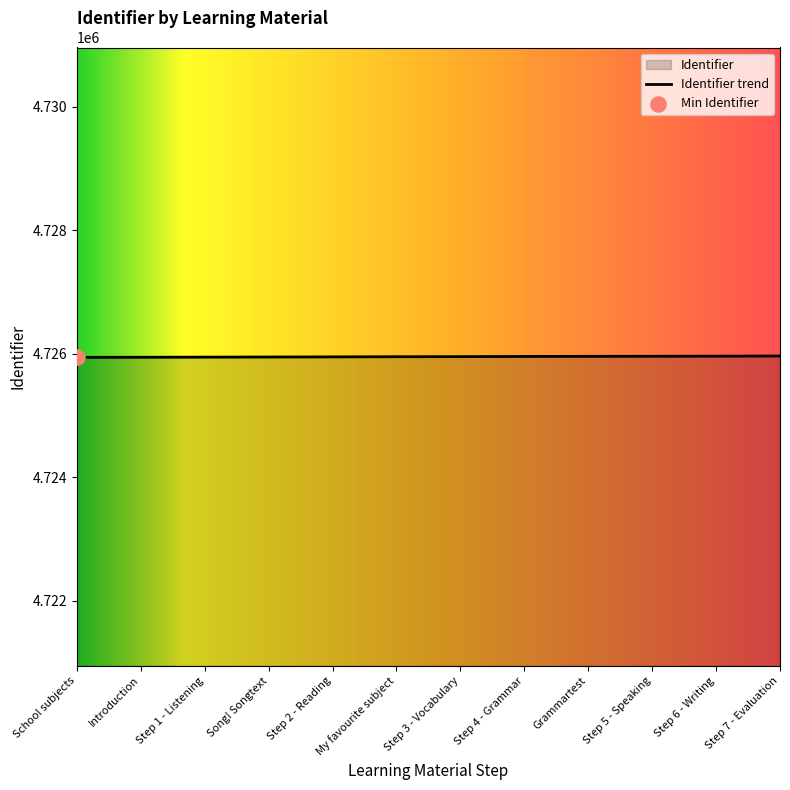

Which has a higher value, Introduction or Step 2 - Reading?

Step 2 - Reading